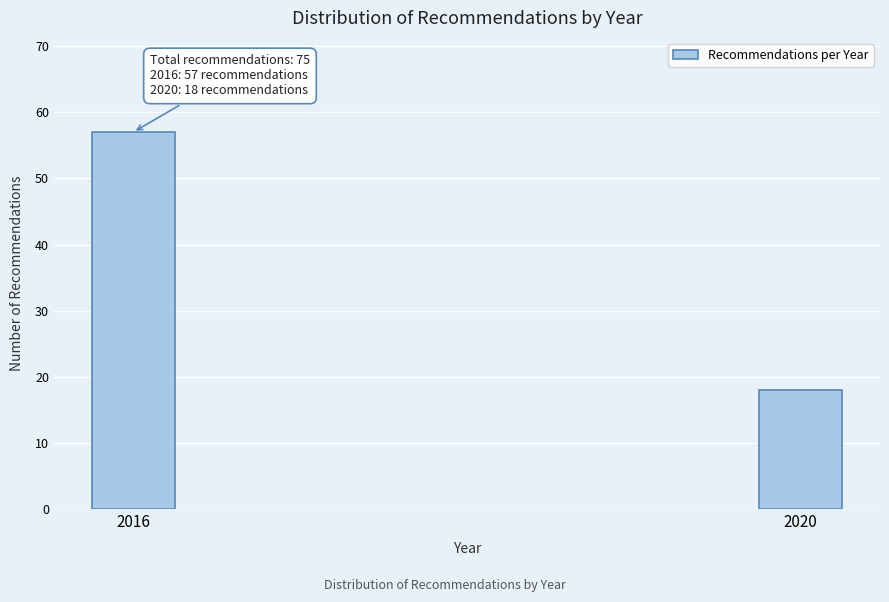

Reading left to right, extract all data points from this chart.

57	18